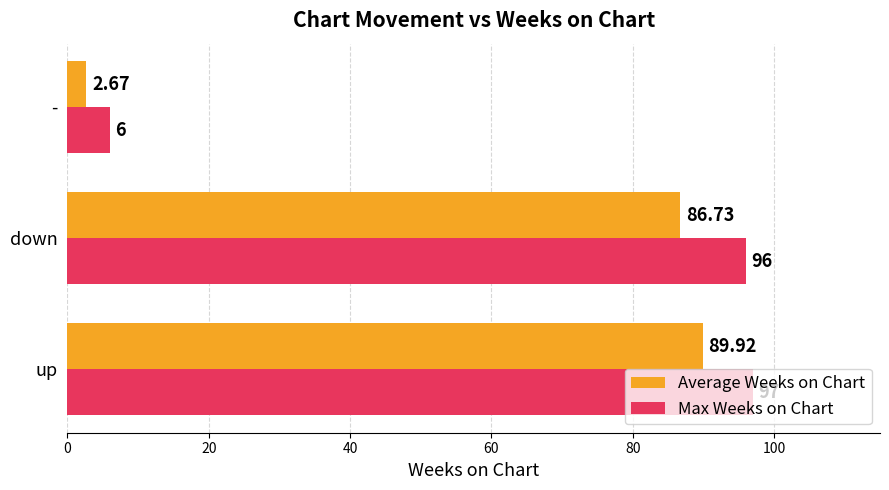

Which series has the widest spread of values?

Max Weeks on Chart